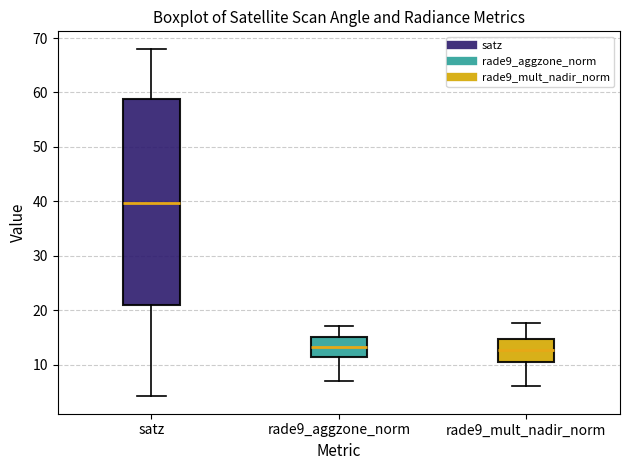

Where is the upper edge of the box for rade9_aggzone_norm on the y-axis? The values are not printed on the chart, so give them approximately, as read against the axis.

15